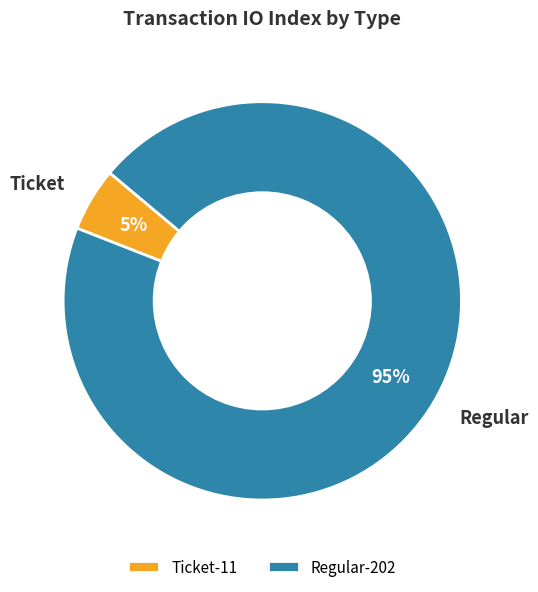

To the nearest percent, what is the difference between the largest and smallest slice percentages?

90%